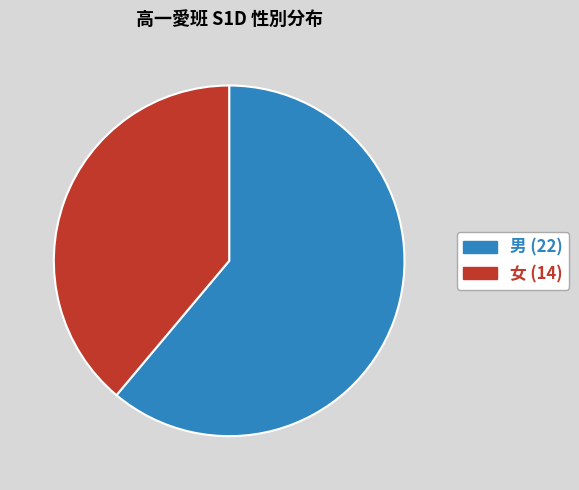

The 女 slice represents 39% of the pie. True or false?

True